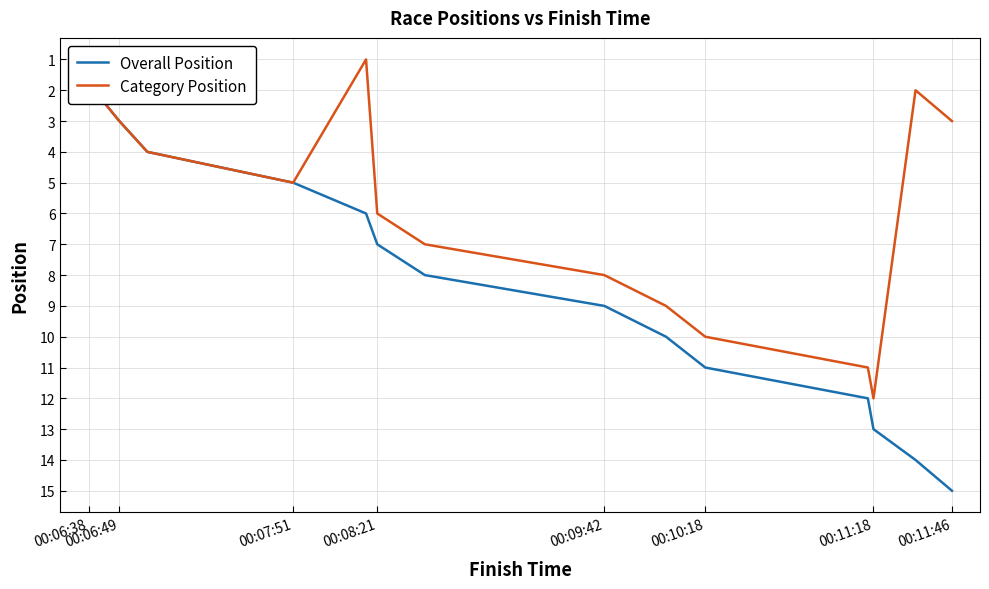

Does the chart have visible grid lines?

Yes